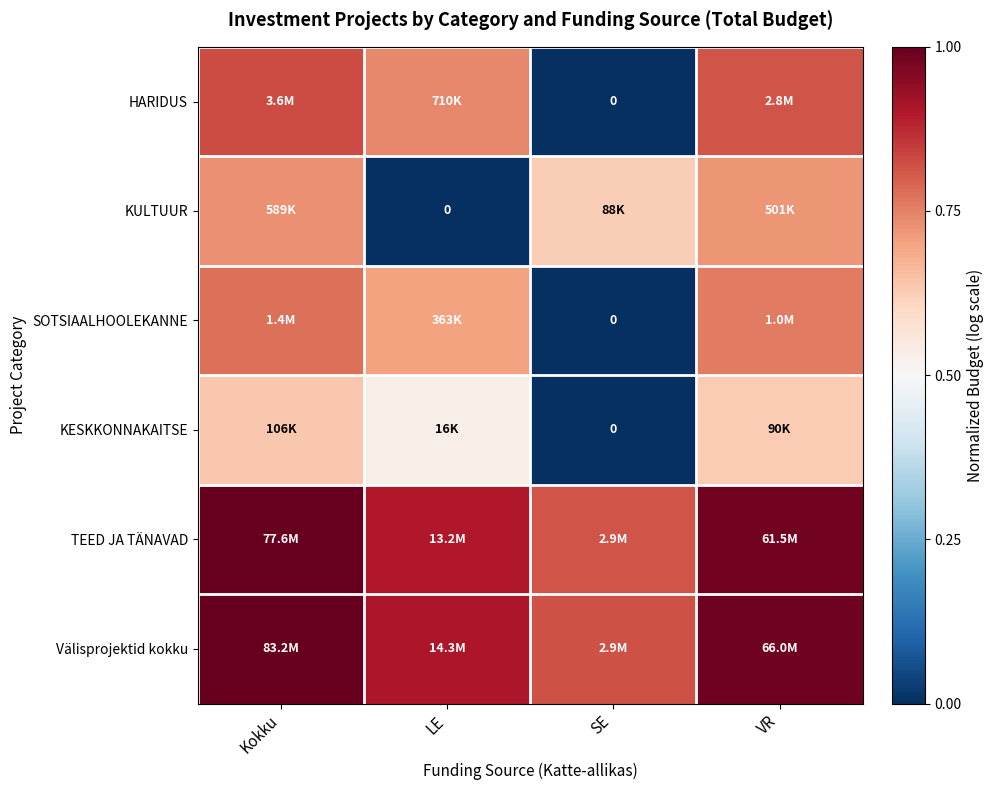

What is the total value across all series at Kokku?

5.0